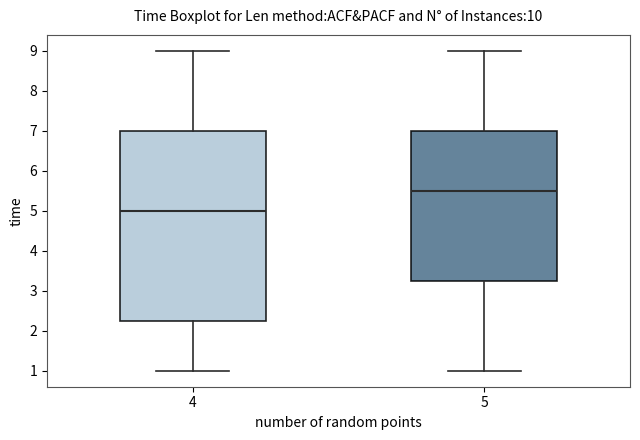

Reading left to right, transcribe this box plot: for each box, give where its median line is, the range the box spans, and where its two whiskers end, as read against the y-axis. The values are not printed on the chart, so give them approximately, as read against the axis.

4: median 5.0, box 2.3 to 7.0, whiskers 1.0 to 9.0
5: median 5.5, box 3.3 to 7.0, whiskers 1.0 to 9.0